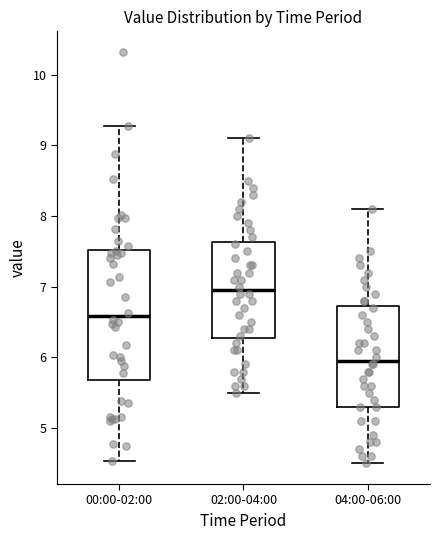

Reading left to right, transcribe this box plot: for each box, give where its median line is, the range the box spans, and where its two whiskers end, as read against the y-axis. The values are not printed on the chart, so give them approximately, as read against the axis.

00:00-02:00: median 6.6, box 5.7 to 7.5, whiskers 4.5 to 9.3
02:00-04:00: median 7.0, box 6.3 to 7.6, whiskers 5.5 to 9.1
04:00-06:00: median 6.0, box 5.3 to 6.7, whiskers 4.5 to 8.1